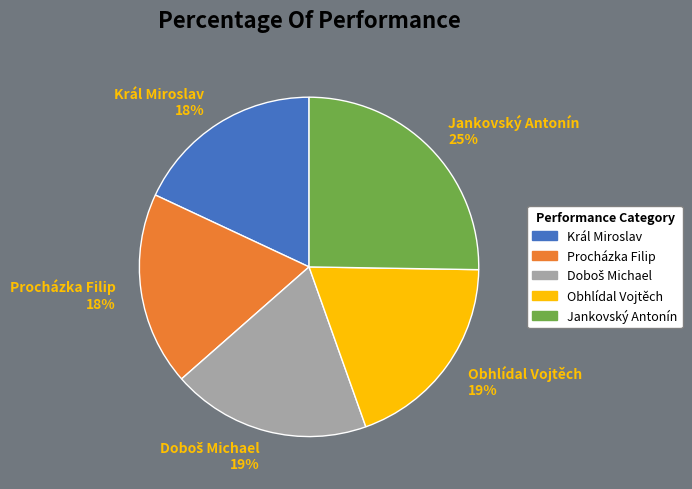

True or false: Král Miroslav accounts for 4% of the total.

False